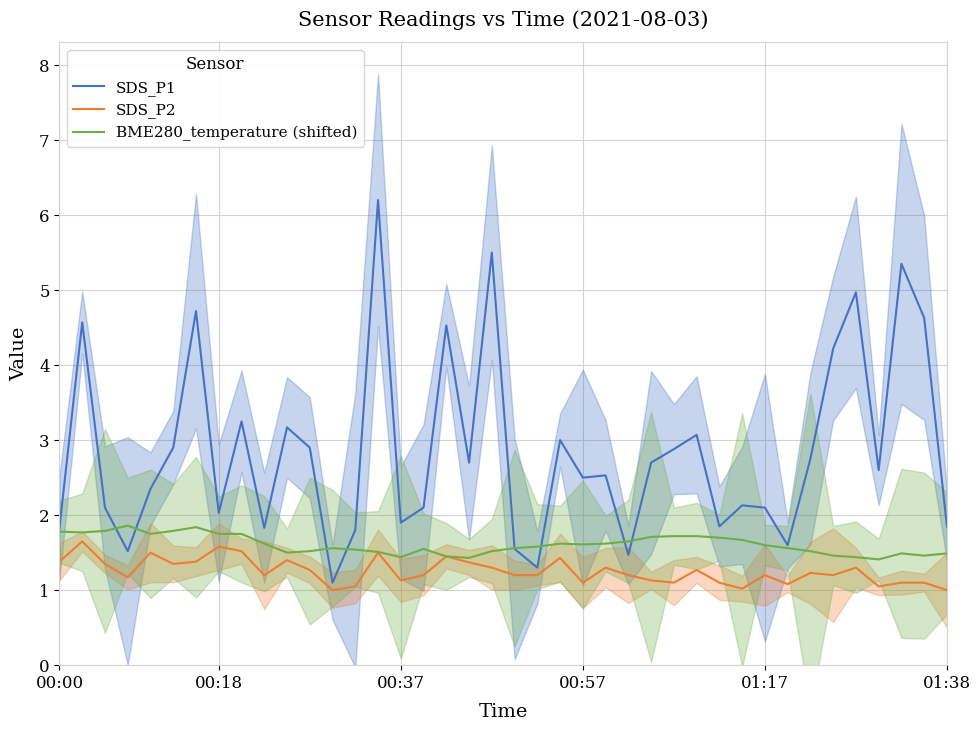

At which category does the chart reach its peak across all series?

14